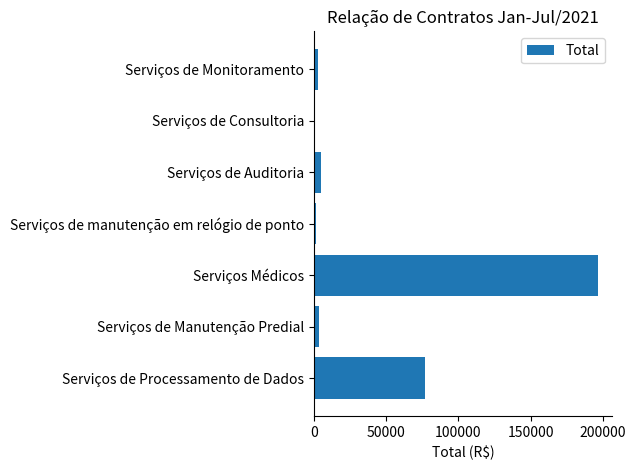

At which label is the value closest to 98208?

Serviços de Processamento de Dados